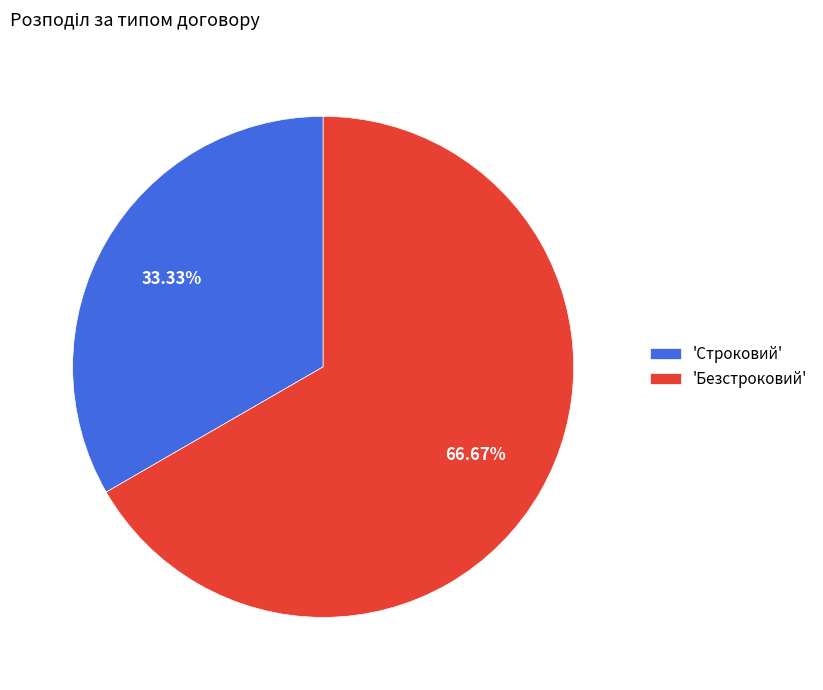

Which slice is the largest?

'Безстроковий'